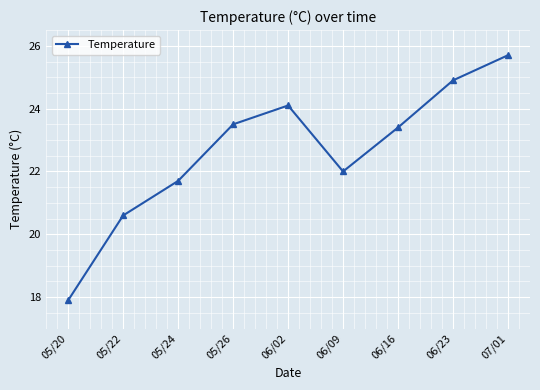

What is the sum of all values?

203.8